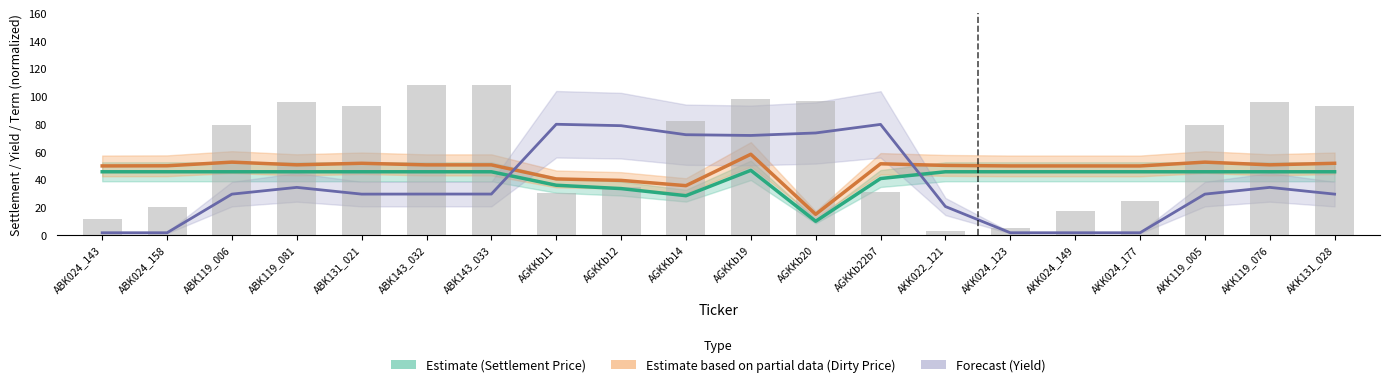

Where is Dirty Price (Estimate partial) nearest to the value 36?

AGKKb14